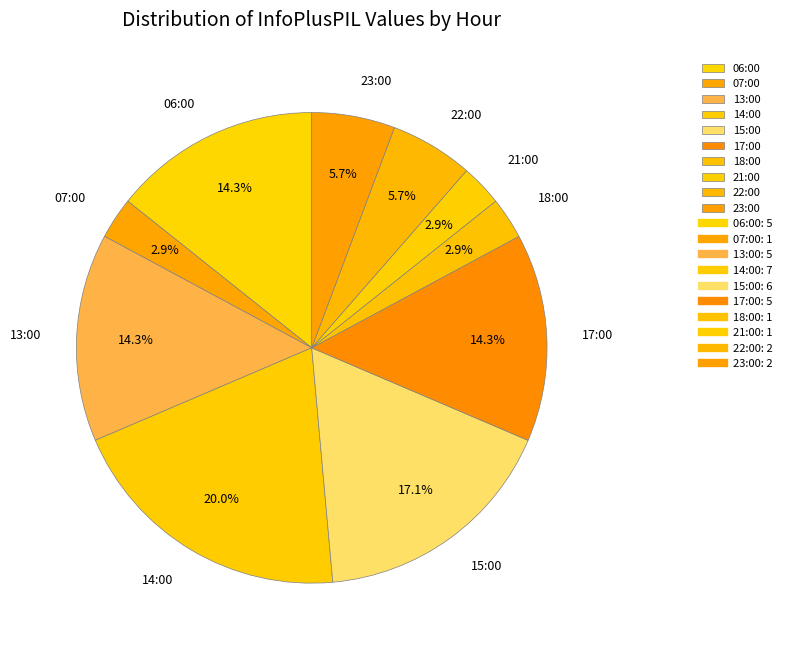

How many slices are in this pie chart?

10